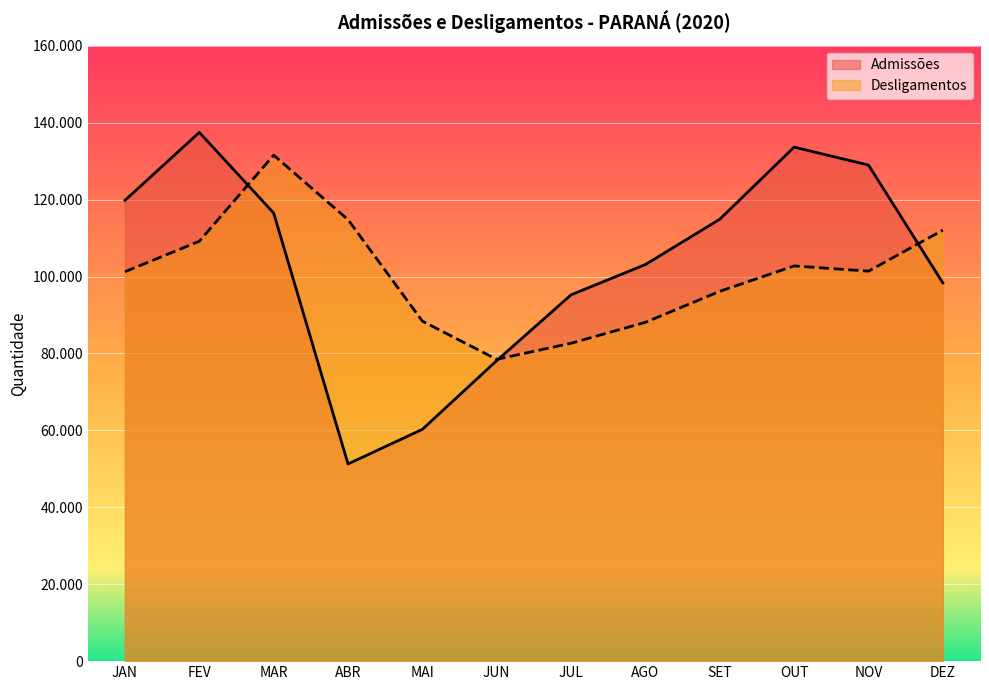

Which category has the highest value in the Admissões series?

FEV